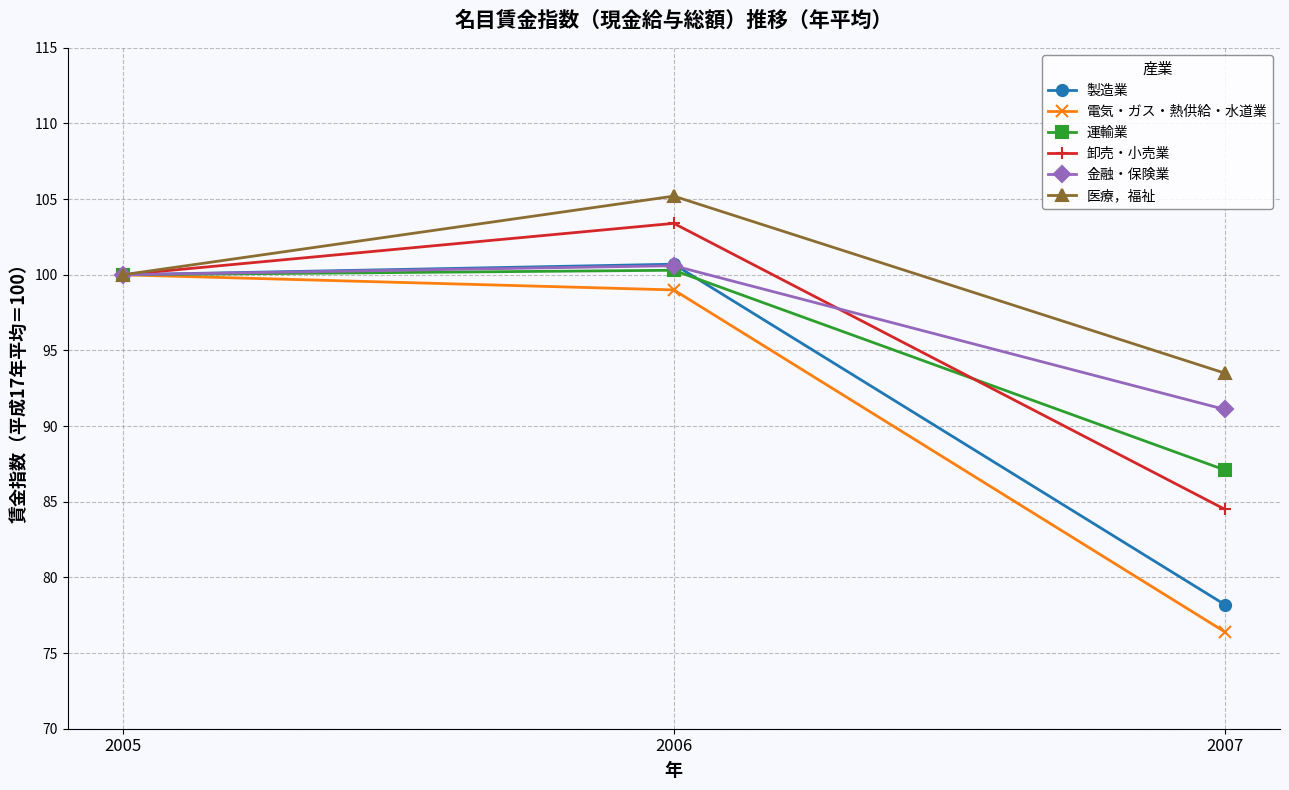

What is the sum of all 医療，福祉 values?

298.7